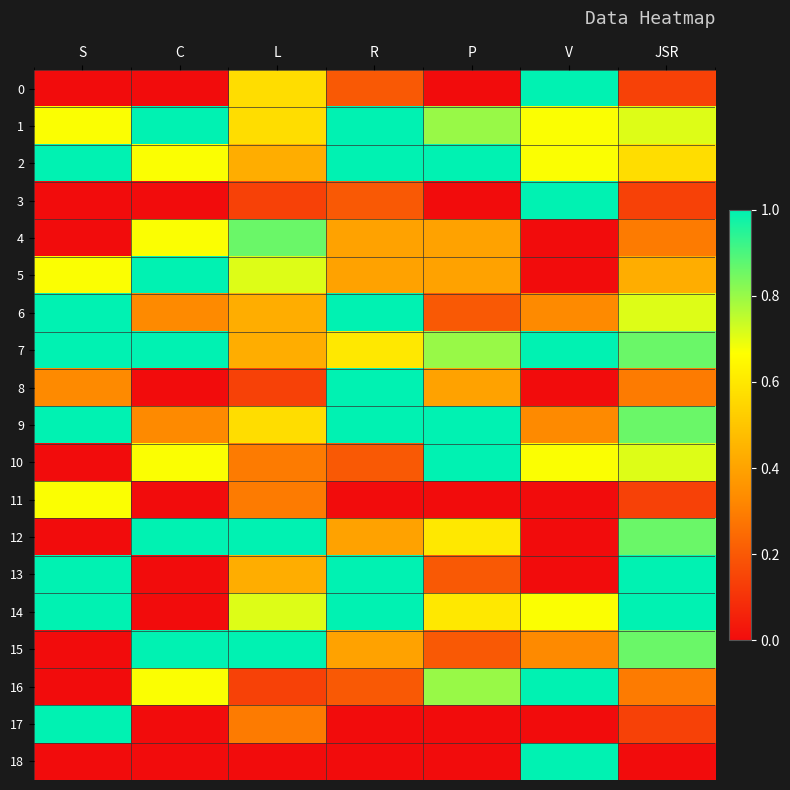

Reading right to left, transcribe all the data shown in this chart.

0: JSR=0.1	V=1.0	P=0.0	R=0.2	L=0.6	C=0.0	S=0.0
1: JSR=0.7	V=0.7	P=0.8	R=1.0	L=0.6	C=1.0	S=0.7
2: JSR=0.6	V=0.7	P=1.0	R=1.0	L=0.4	C=0.7	S=1.0
3: JSR=0.1	V=1.0	P=0.0	R=0.2	L=0.1	C=0.0	S=0.0
4: JSR=0.3	V=0.0	P=0.4	R=0.4	L=0.9	C=0.7	S=0.0
5: JSR=0.4	V=0.0	P=0.4	R=0.4	L=0.7	C=1.0	S=0.7
6: JSR=0.7	V=0.3	P=0.2	R=1.0	L=0.4	C=0.3	S=1.0
7: JSR=0.9	V=1.0	P=0.8	R=0.6	L=0.4	C=1.0	S=1.0
8: JSR=0.3	V=0.0	P=0.4	R=1.0	L=0.1	C=0.0	S=0.3
9: JSR=0.9	V=0.3	P=1.0	R=1.0	L=0.6	C=0.3	S=1.0
10: JSR=0.7	V=0.7	P=1.0	R=0.2	L=0.3	C=0.7	S=0.0
11: JSR=0.1	V=0.0	P=0.0	R=0.0	L=0.3	C=0.0	S=0.7
12: JSR=0.9	V=0.0	P=0.6	R=0.4	L=1.0	C=1.0	S=0.0
13: JSR=1.0	V=0.0	P=0.2	R=1.0	L=0.4	C=0.0	S=1.0
14: JSR=1.0	V=0.7	P=0.6	R=1.0	L=0.7	C=0.0	S=1.0
15: JSR=0.9	V=0.3	P=0.2	R=0.4	L=1.0	C=1.0	S=0.0
16: JSR=0.3	V=1.0	P=0.8	R=0.2	L=0.1	C=0.7	S=0.0
17: JSR=0.1	V=0.0	P=0.0	R=0.0	L=0.3	C=0.0	S=1.0
18: JSR=0.0	V=1.0	P=0.0	R=0.0	L=0.0	C=0.0	S=0.0